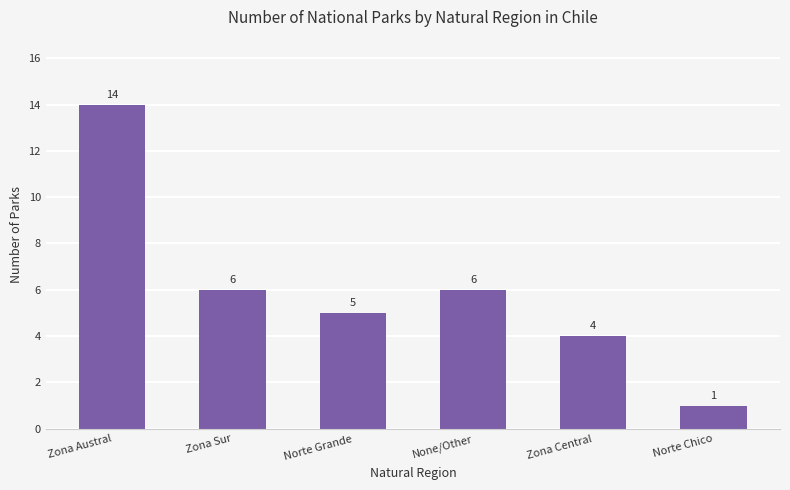

Does the chart contain stacked bars?

No